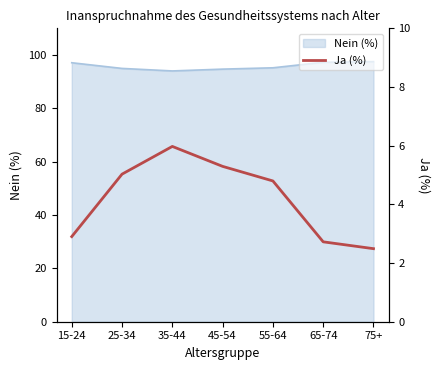

The value of Nein (%) at 65-74 is 162.7. True or false?

False